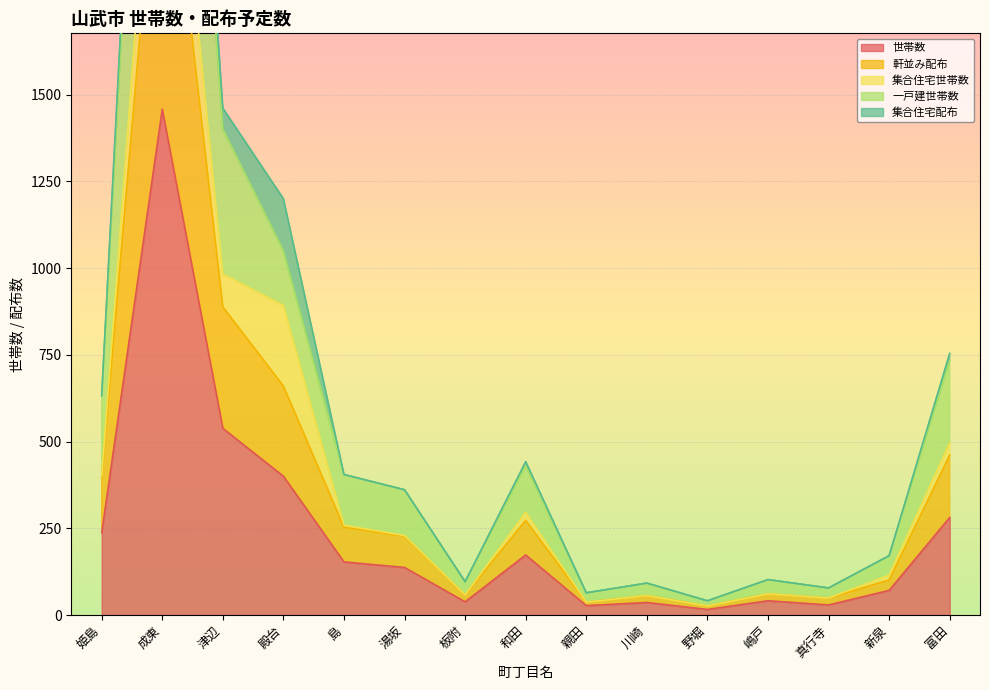

Where is the first local maximum for 世帯数?

成東